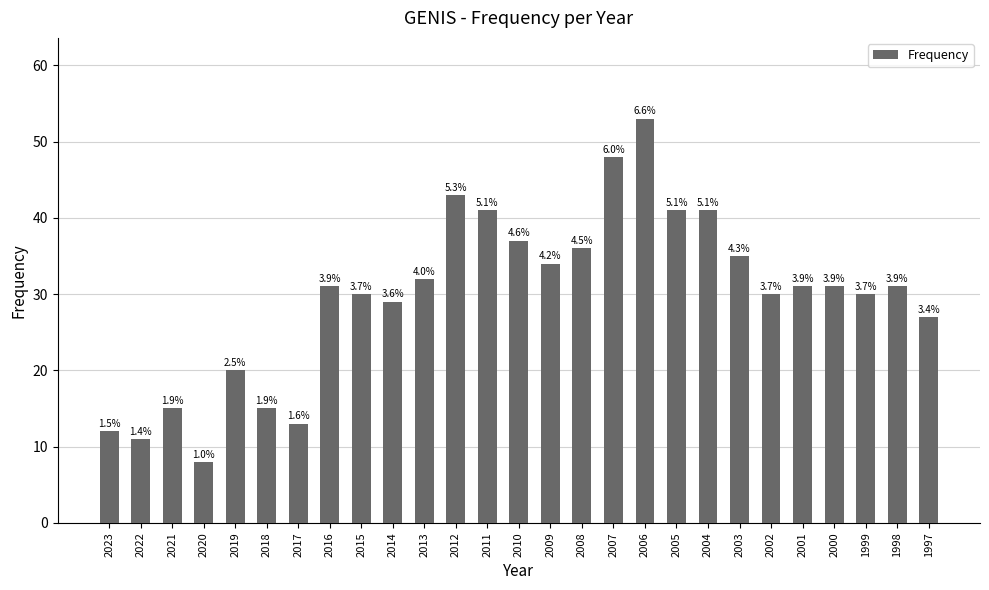

List the labels in order of value, smallest first.

2020, 2022, 2023, 2017, 2021, 2018, 2019, 1997, 2014, 2015, 2002, 1999, 2016, 2001, 2000, 1998, 2013, 2009, 2003, 2008, 2010, 2011, 2005, 2004, 2012, 2007, 2006